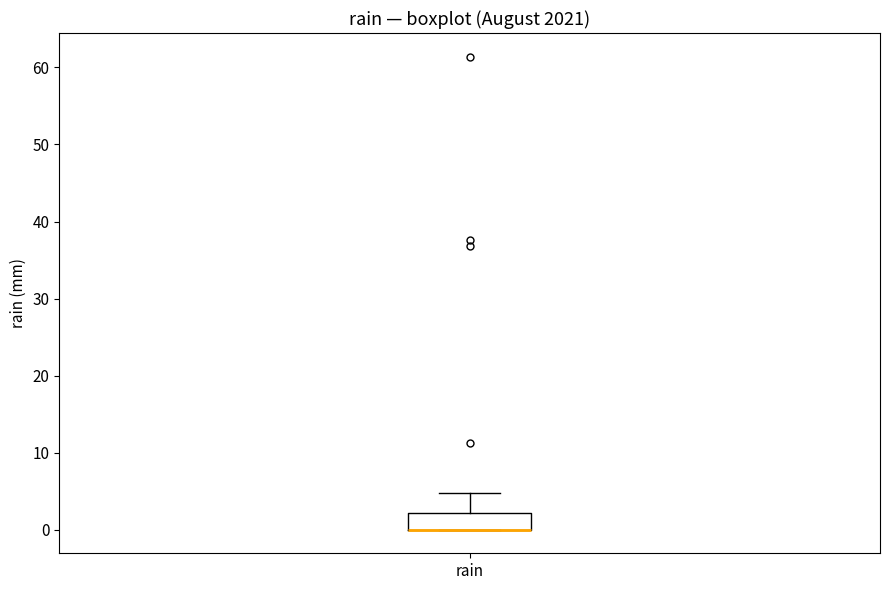

Where does the upper whisker of the box for rain end on the y-axis? The values are not printed on the chart, so give them approximately, as read against the axis.

5